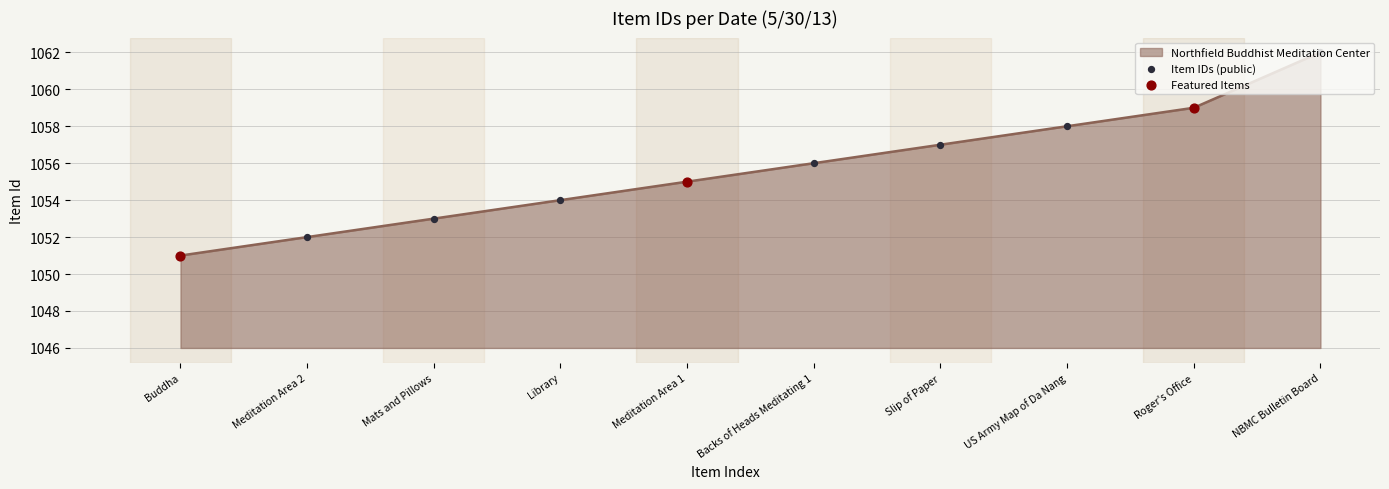

Approximately how many times larger is the value at Buddha compared to Library?

1.0